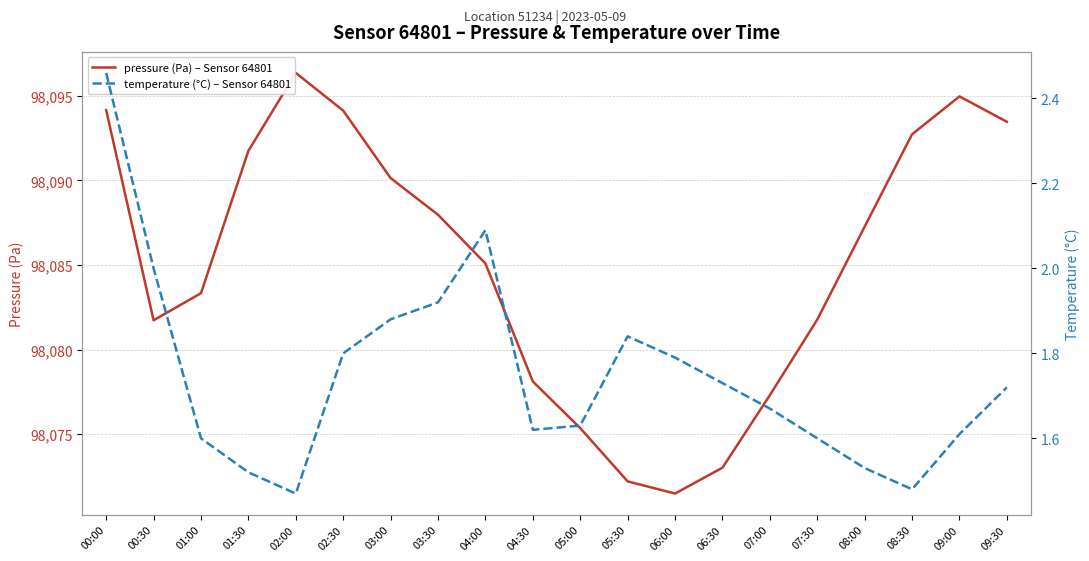

Rank the categories by pressure (Pa) – Sensor 64801 value from lowest to highest.

06:00, 05:30, 06:30, 05:00, 07:00, 04:30, 00:30, 07:30, 01:00, 04:00, 08:00, 03:30, 03:00, 01:30, 08:30, 09:30, 02:30, 00:00, 09:00, 02:00